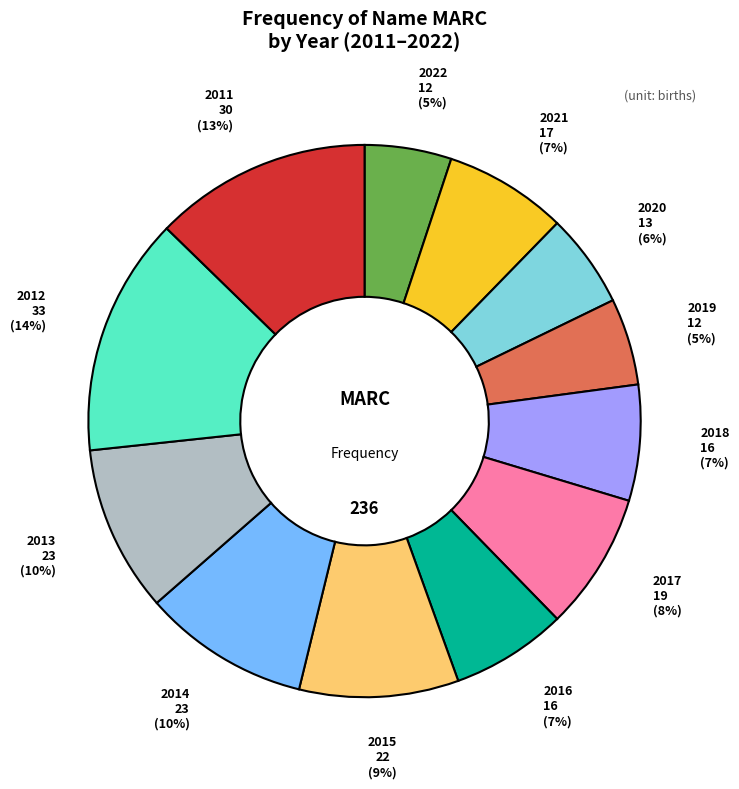

To the nearest percent, what is the average slice percentage?

8%